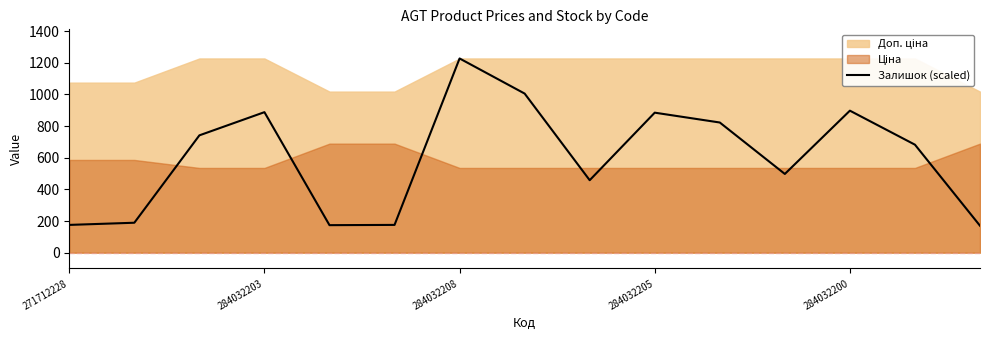

Is it true that Залишок (scaled) equals 897.3 at 284032200?

True